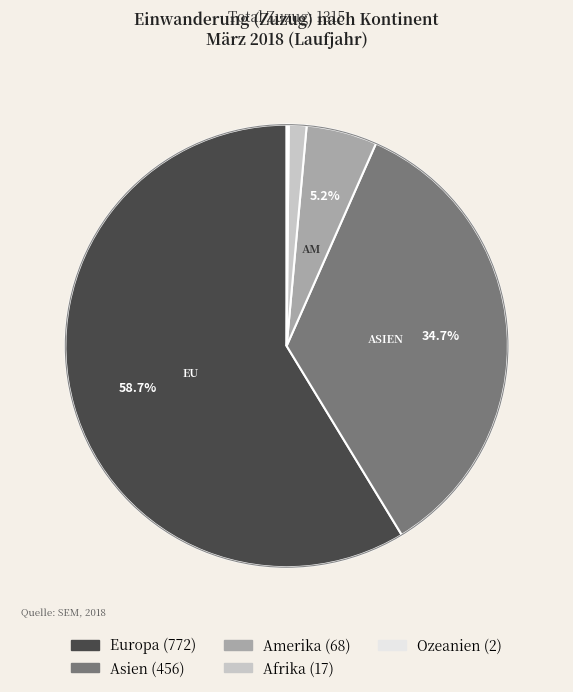

The Amerika slice represents 5% of the pie. True or false?

True